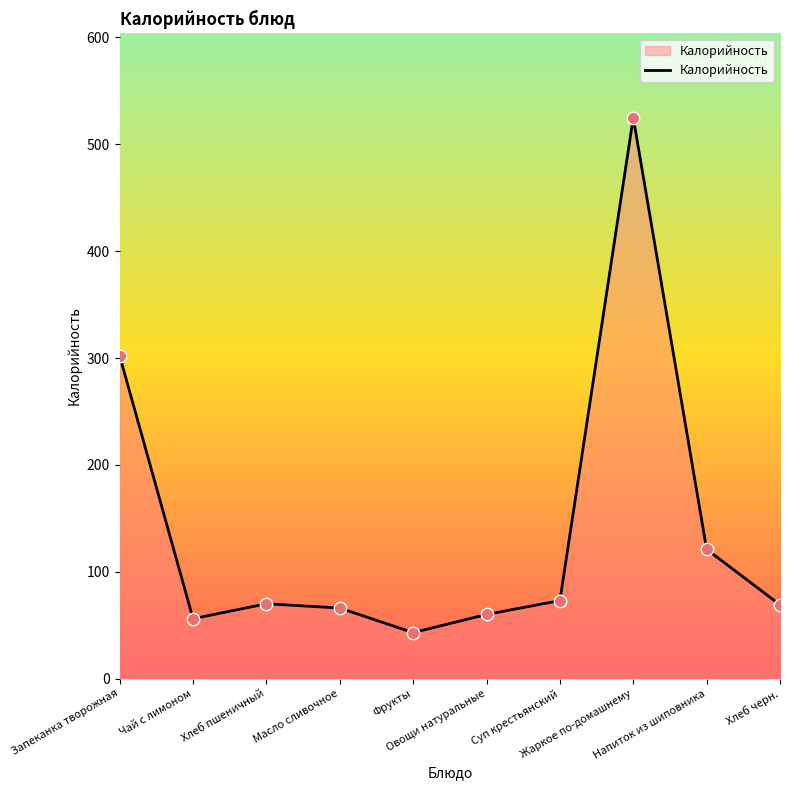

What is the change in value from Чай с лимоном to Напиток из шиповника?

+65